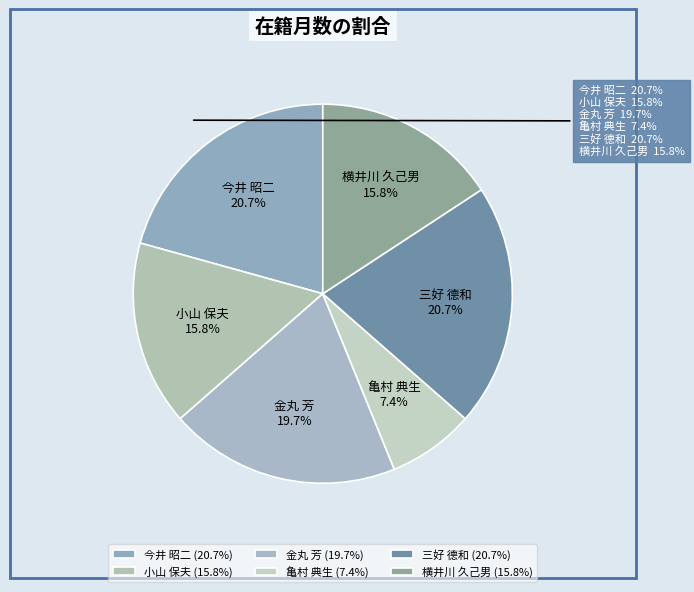

Is 小山 保夫 the majority of the pie?

No